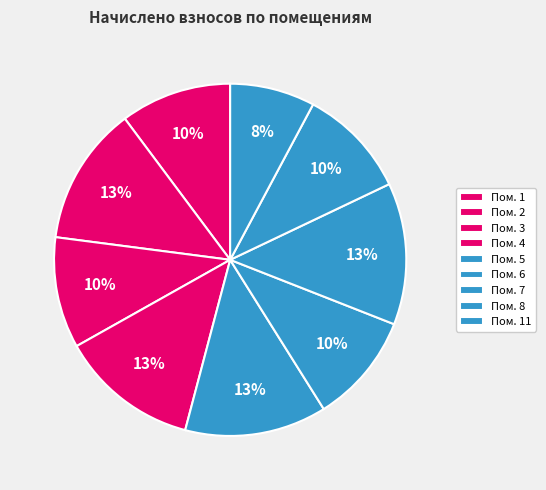

How many segments does this pie chart have?

9